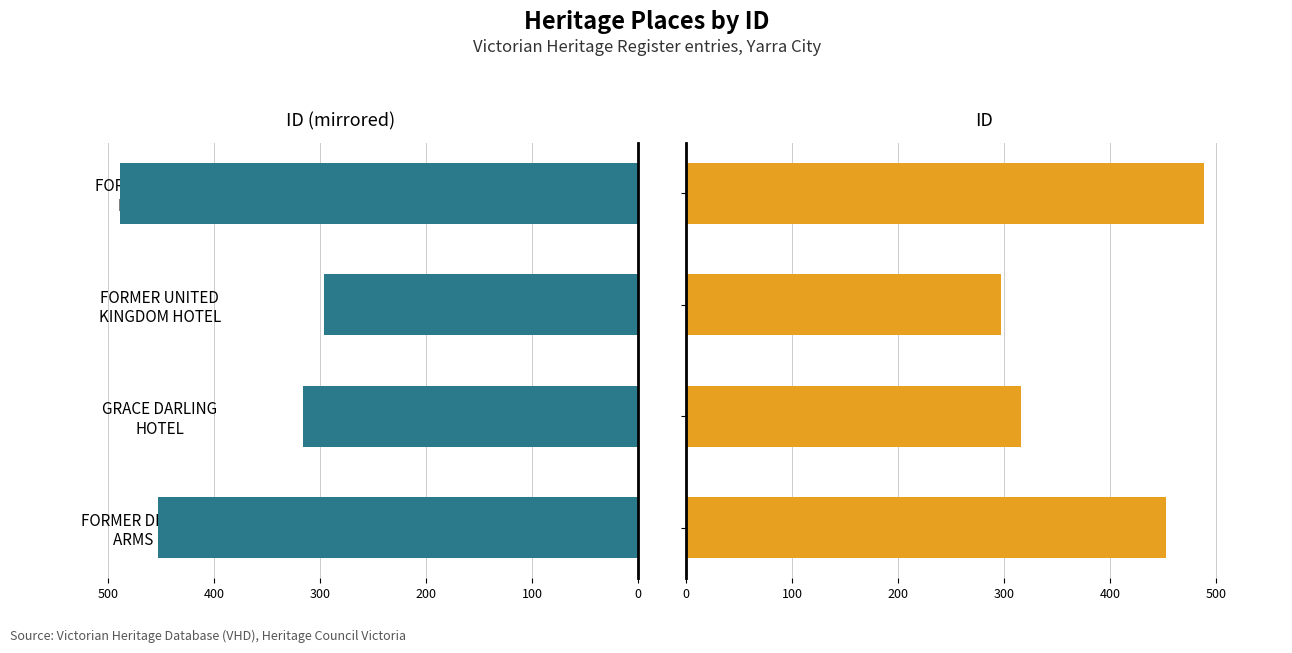

The value of ID at FORMER DEVONSHIRE ARMS HOTEL is 127. True or false?

False